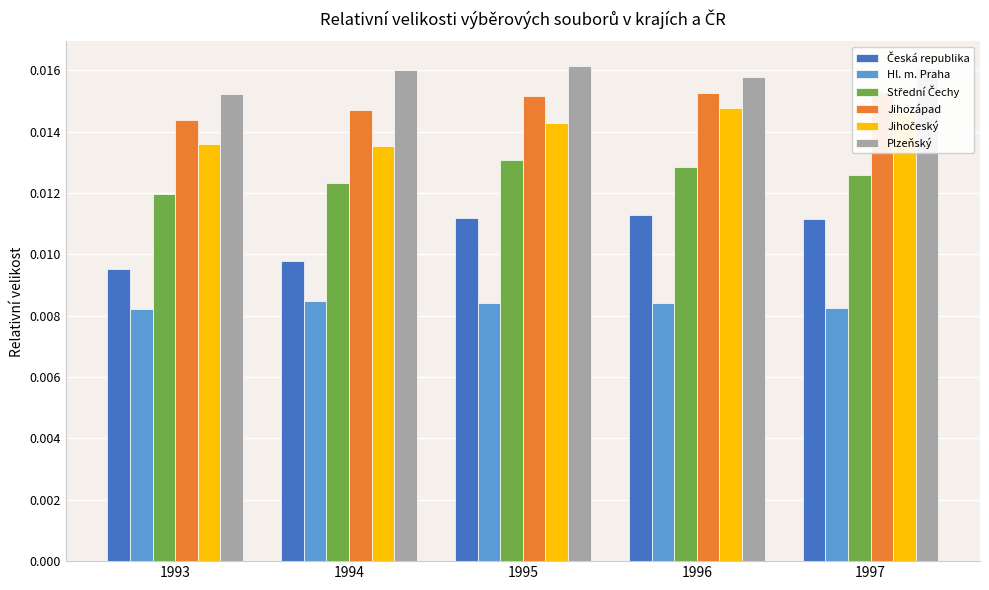

Which label corresponds to the largest value in the chart?

1995